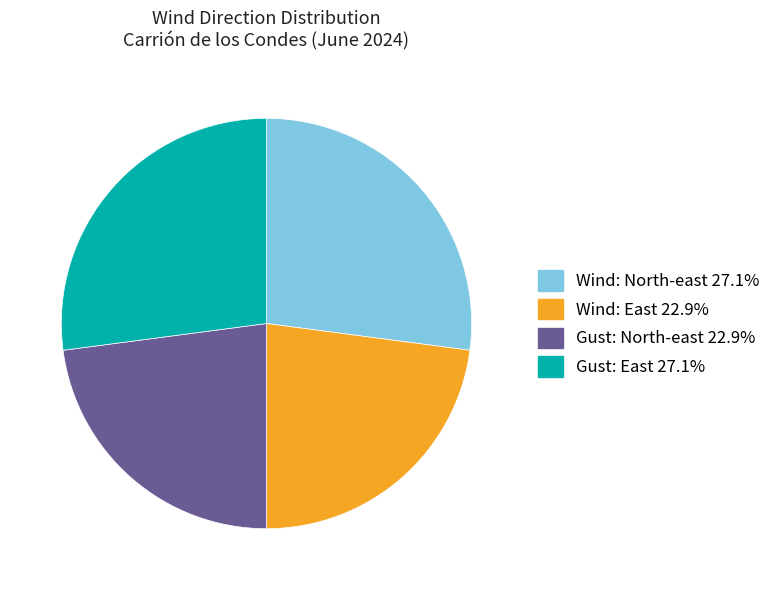

Is there a majority slice in this chart?

No